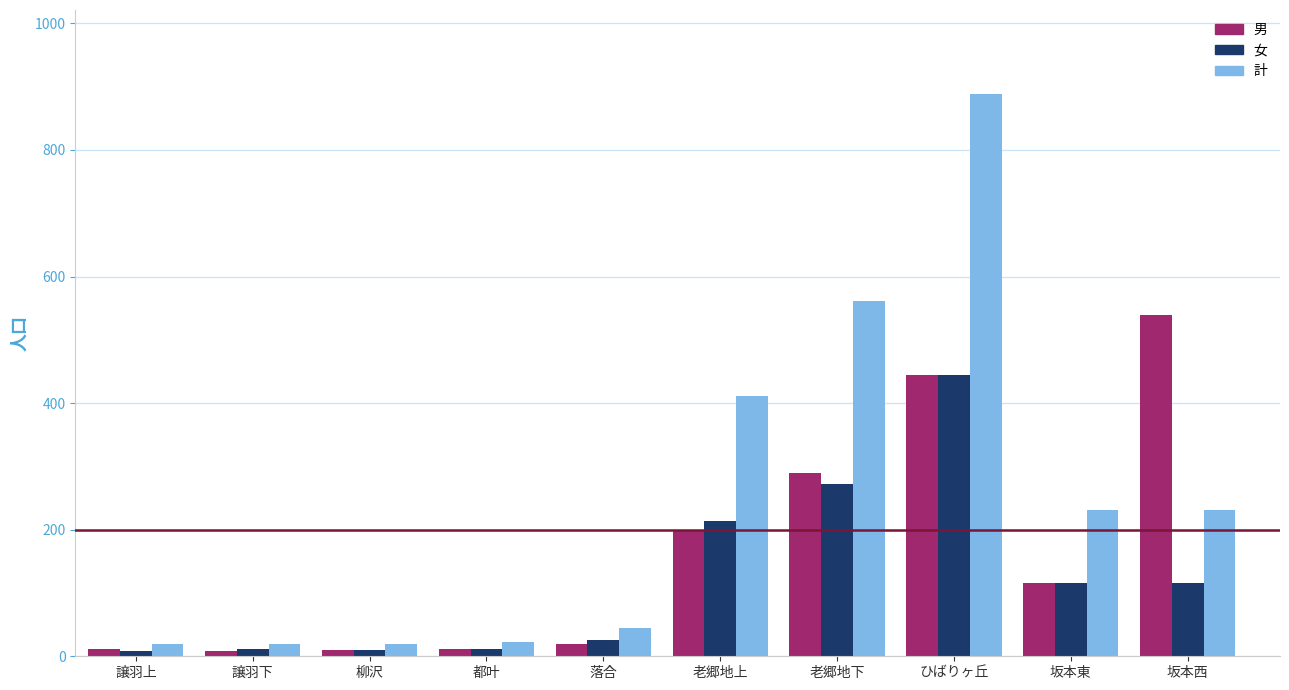

What is the label of the 3rd bar from the left?

柳沢